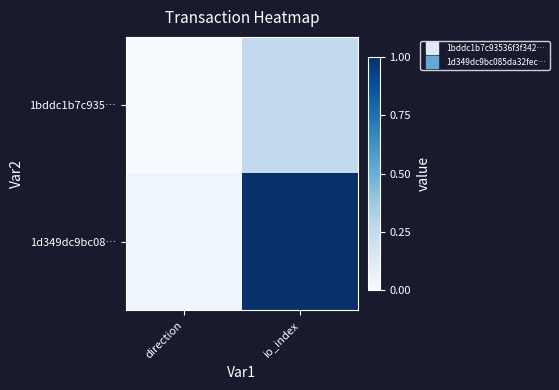

At which category is the sum across all series the highest?

io_index